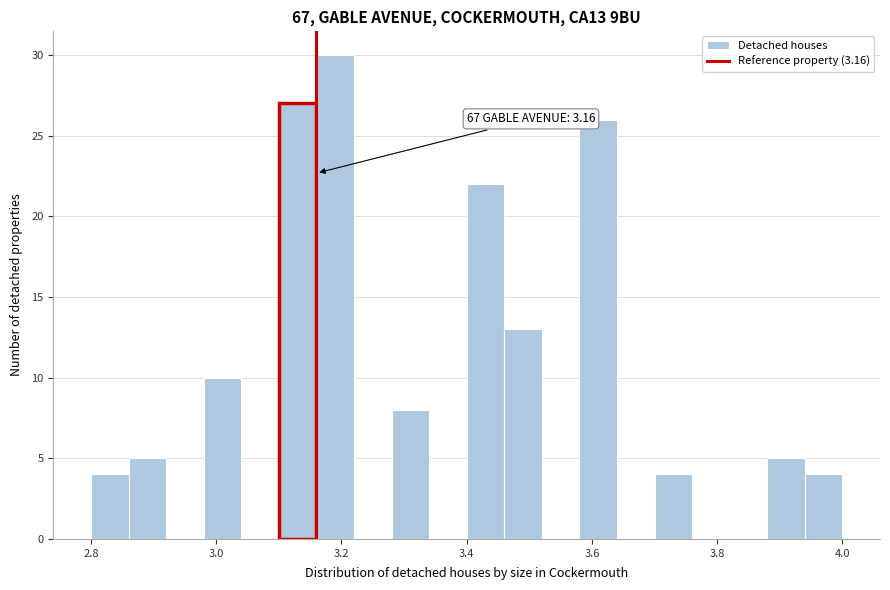

Read against the x-axis, roughly where is the centre of the tallest bar?

3.20